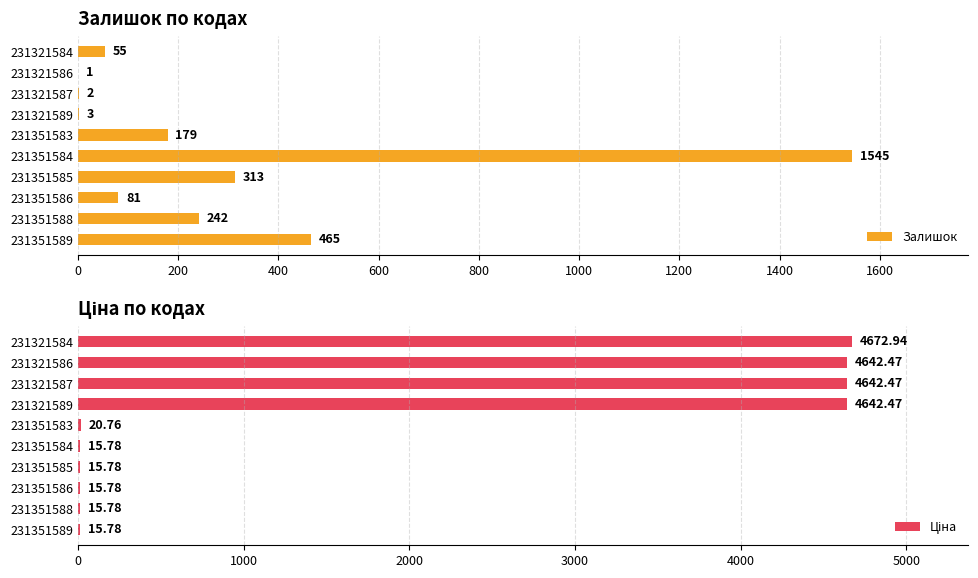

True or false: Залишок has a value of 759 at 231351589.

False